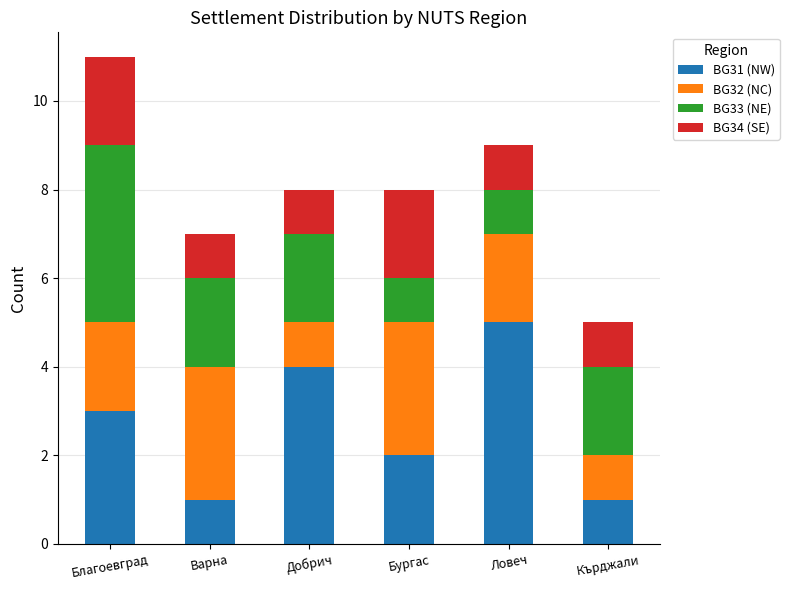

Reading left to right, transcribe the values for BG31 (NW).

Благоевград=3	Варна=1	Добрич=4	Бургас=2	Ловеч=5	Кърджали=1